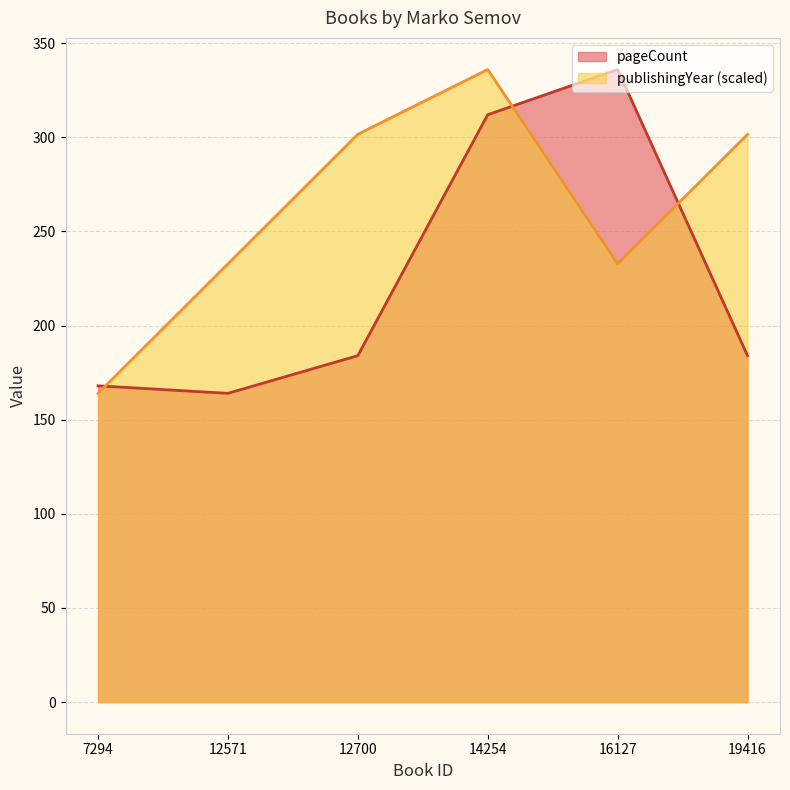

What is the value of the pageCount point at the 3rd from the left?

184.0